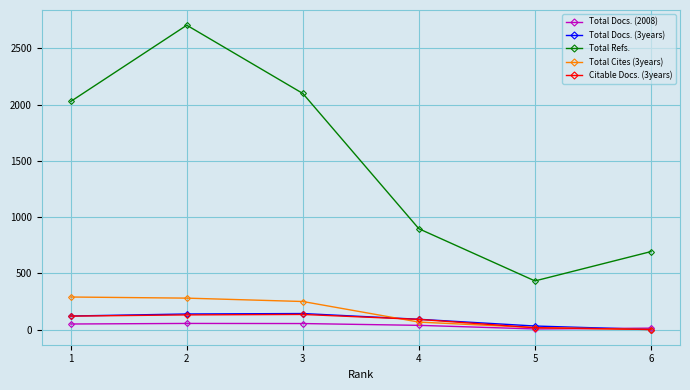

The value of Total Refs. at 4 is 896. True or false?

True